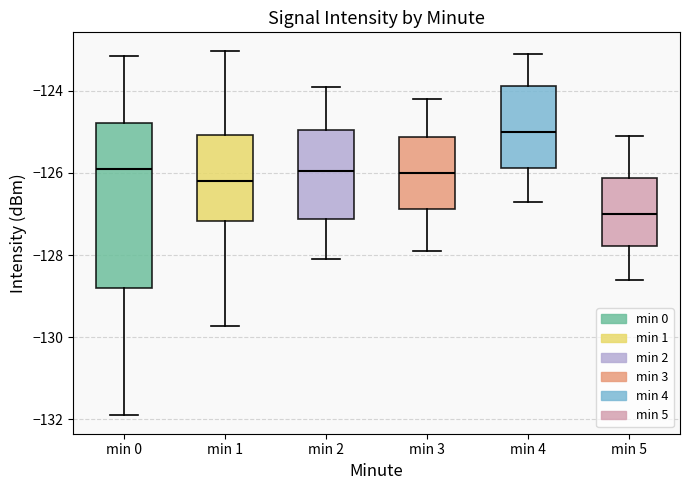

Where does the lower whisker of the box for min 5 end on the y-axis? The values are not printed on the chart, so give them approximately, as read against the axis.

-128.6